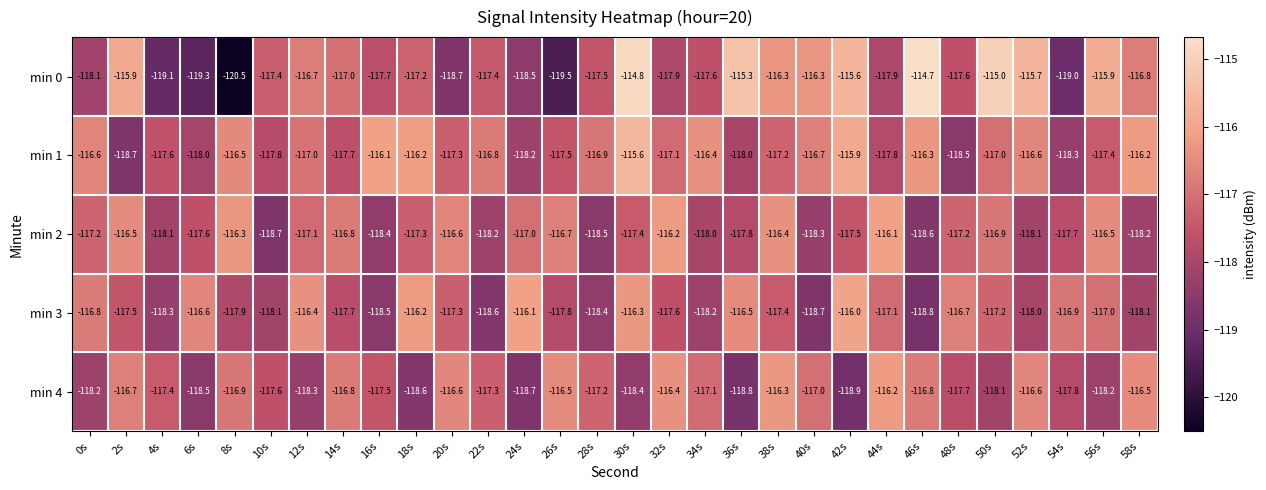

Which series has the largest total across all categories?

min 1